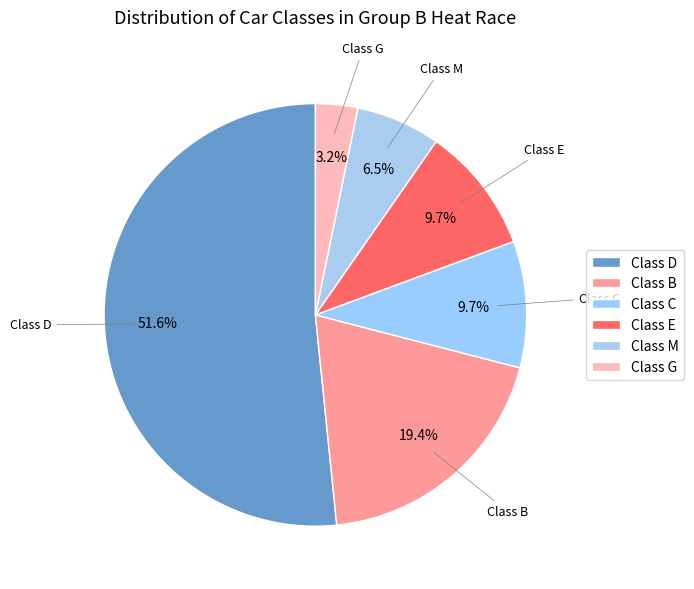

Is Class C the majority of the pie?

No